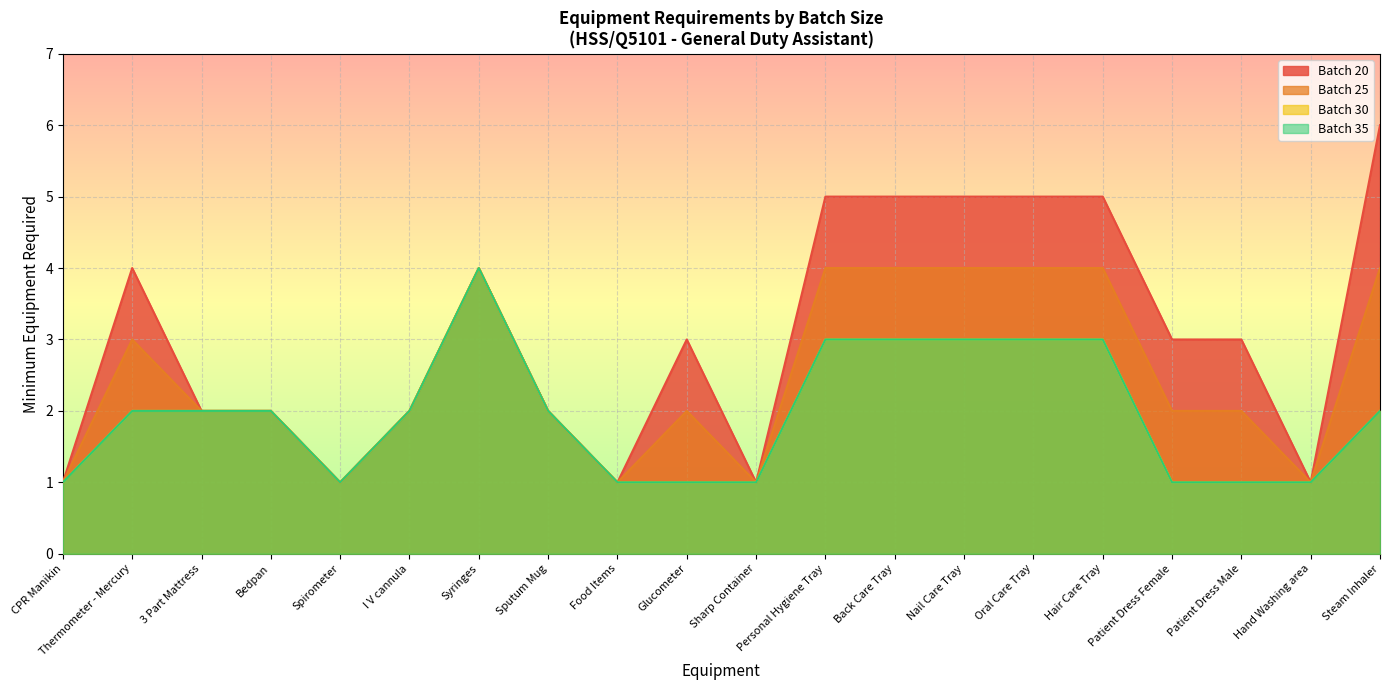

What position from the right is Patient Dress Female?

4